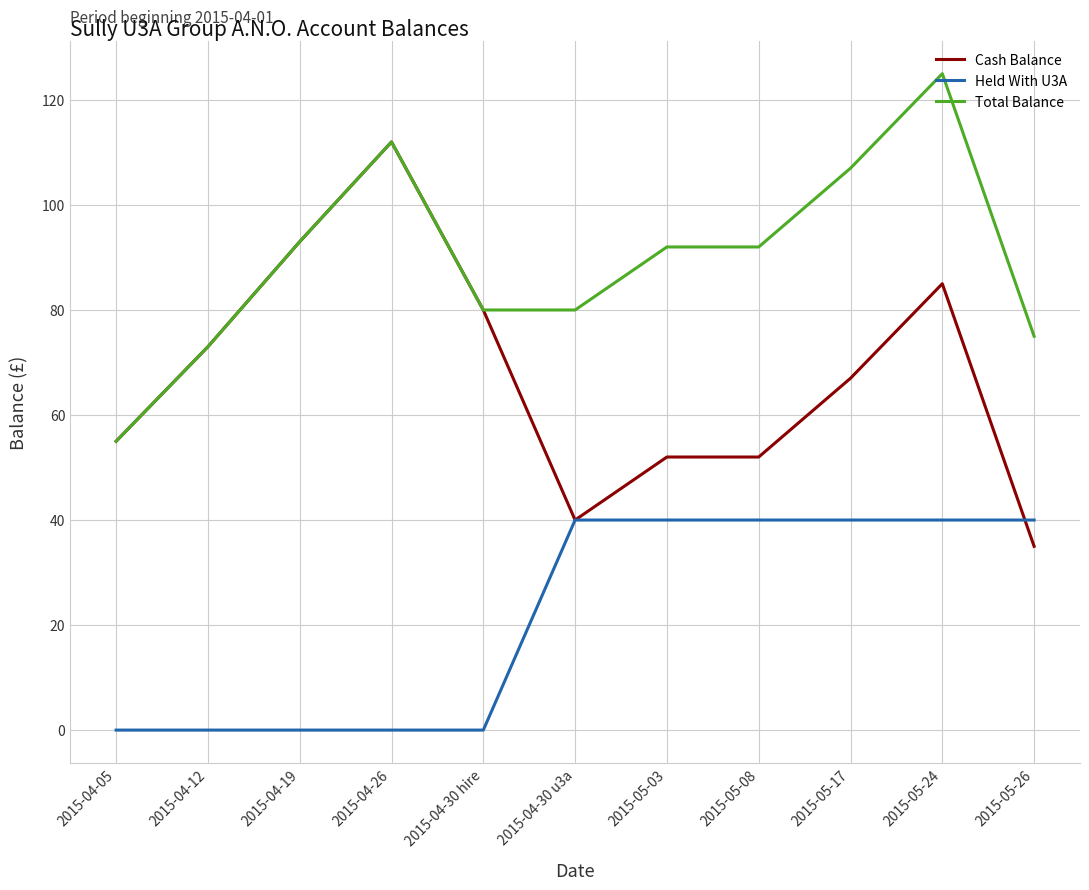

Rank the series at 2015-05-08 from highest to lowest value.

Total Balance, Cash Balance, Held With U3A